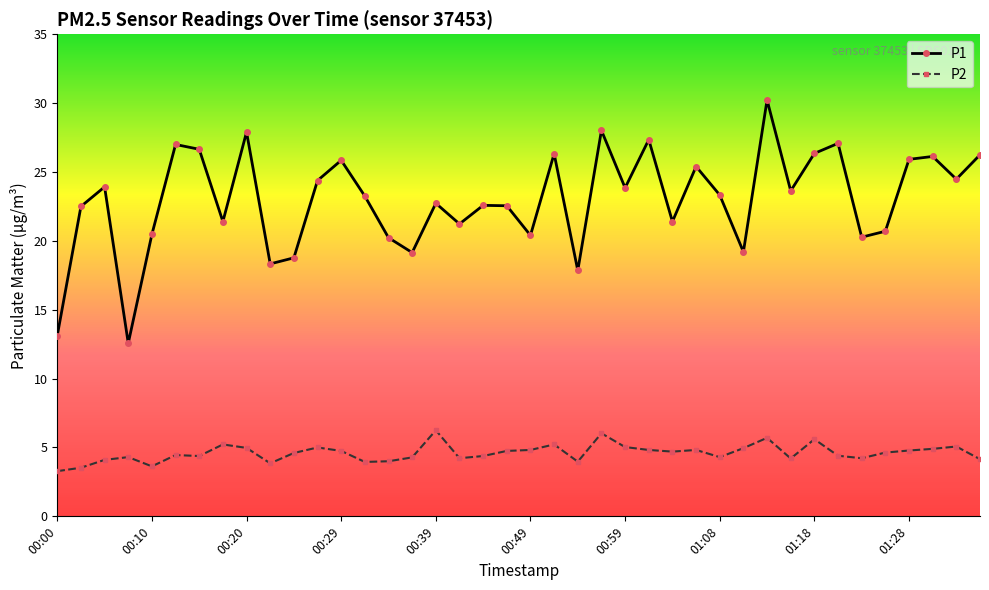

Does the chart display data point markers on the line(s)?

Yes